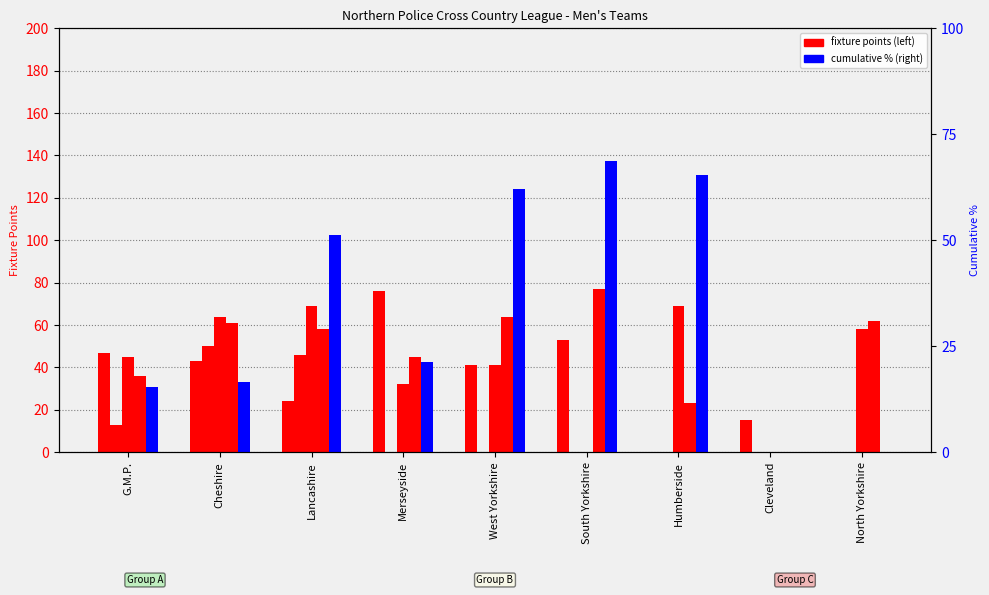

At which label is Fixture 9 Total closest to 34?

Merseyside